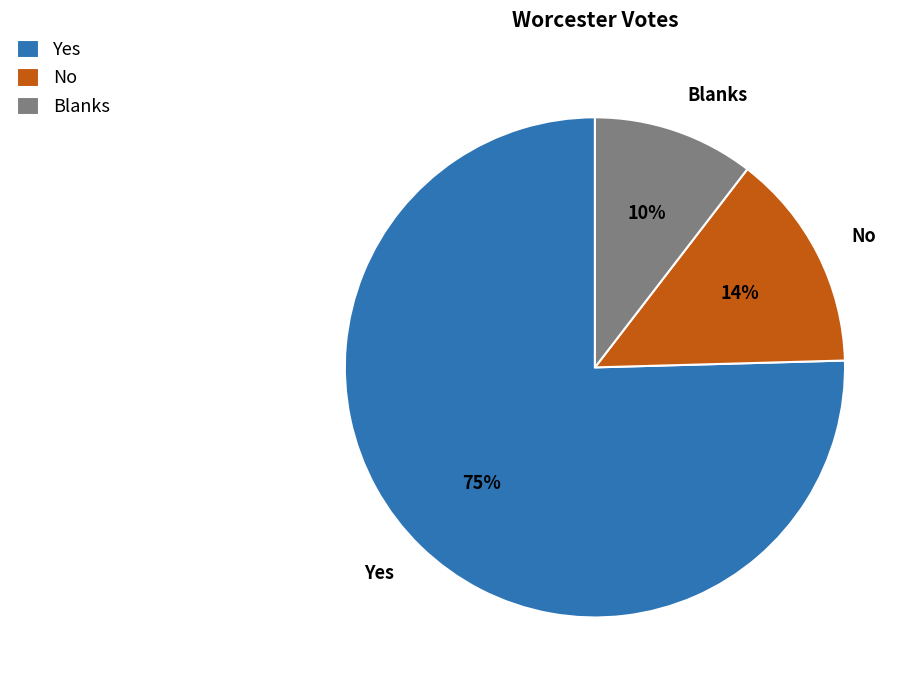

What is the majority slice?

Yes